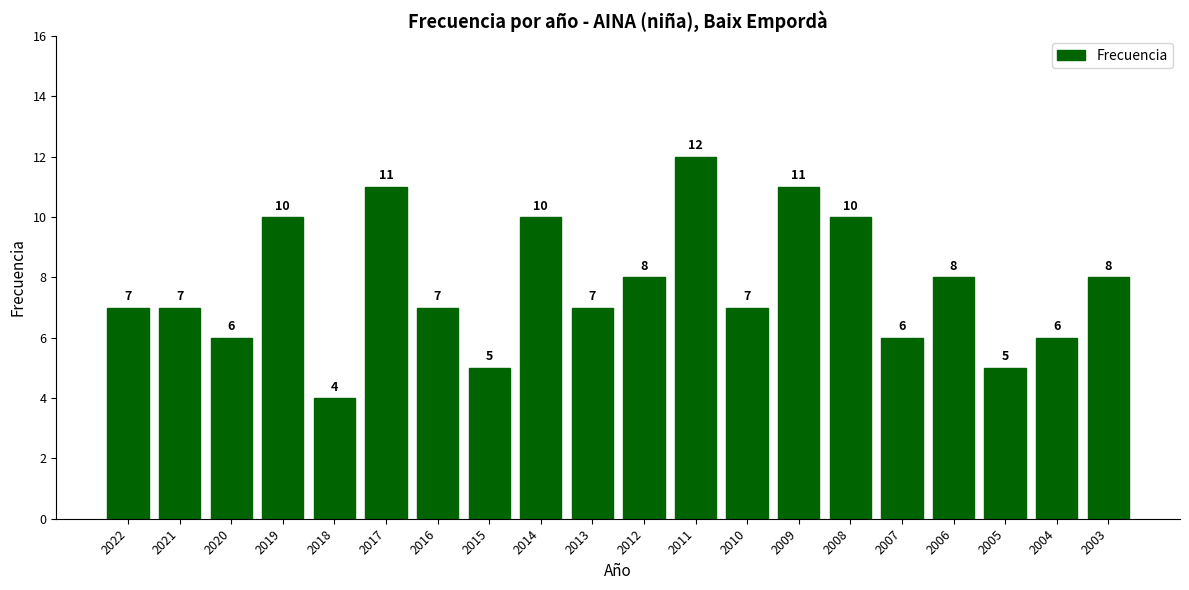

Reading left to right, extract all data points from this chart.

2022=7	2021=7	2020=6	2019=10	2018=4	2017=11	2016=7	2015=5	2014=10	2013=7	2012=8	2011=12	2010=7	2009=11	2008=10	2007=6	2006=8	2005=5	2004=6	2003=8